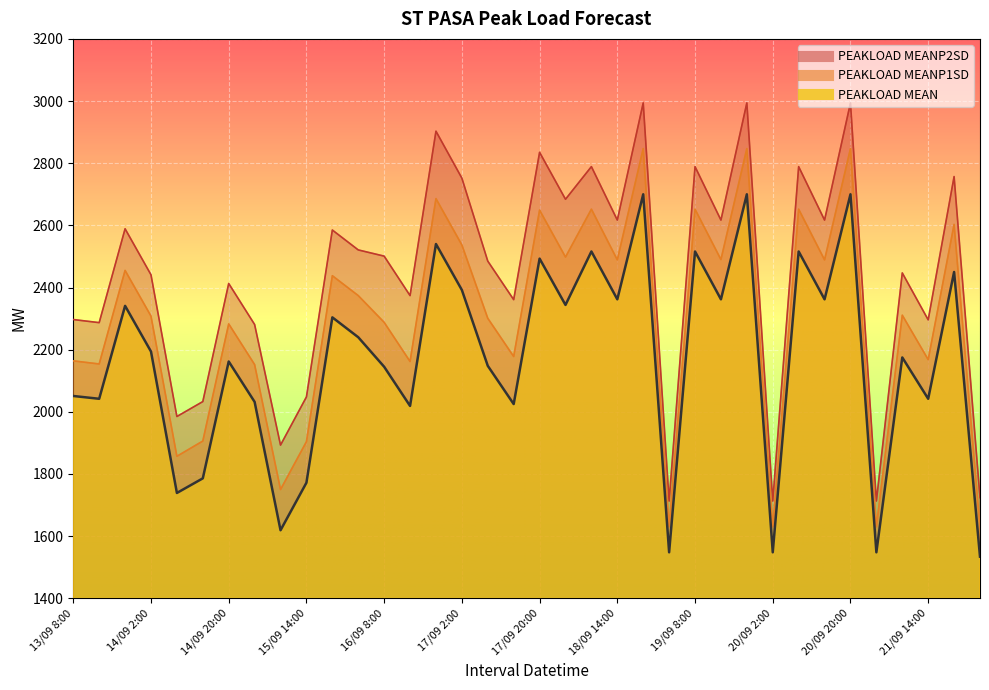

Which series has the widest spread of values?

PEAKLOAD MEANP2SD